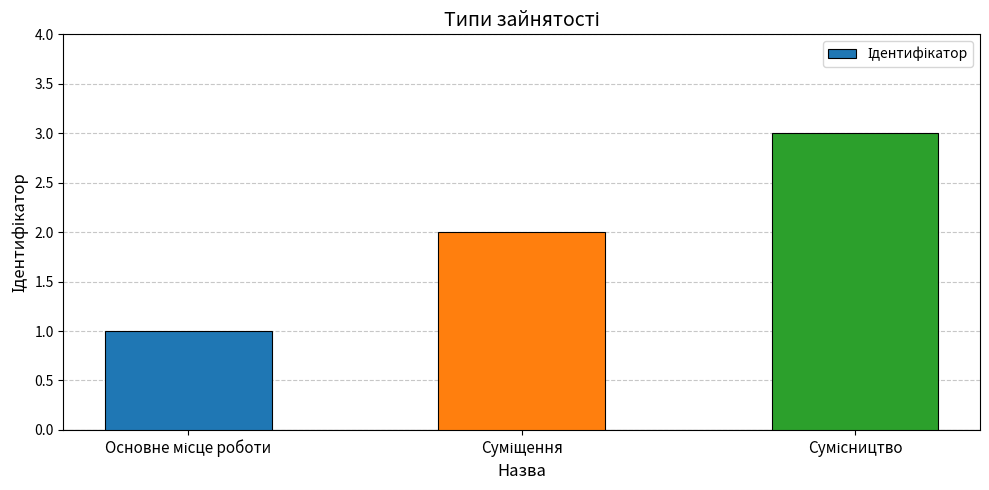

What is the sum of all values?

6